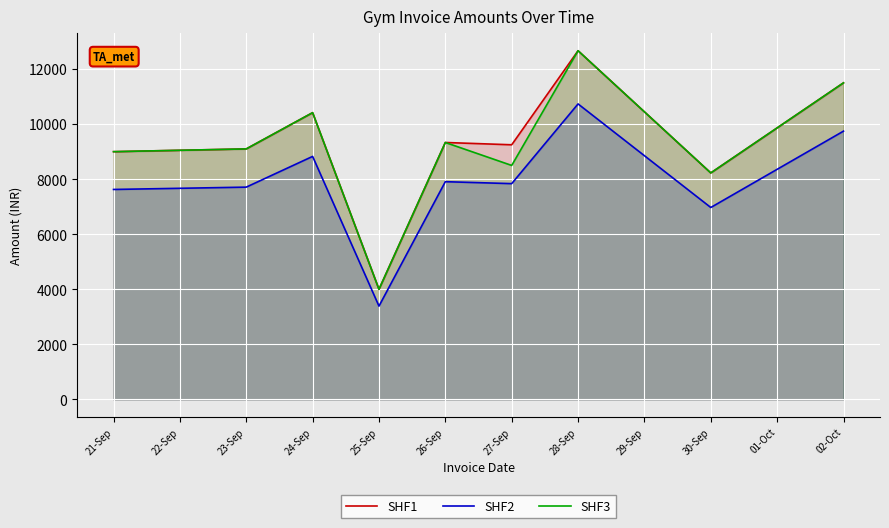

What is the minimum value for SHF1?

4000.0